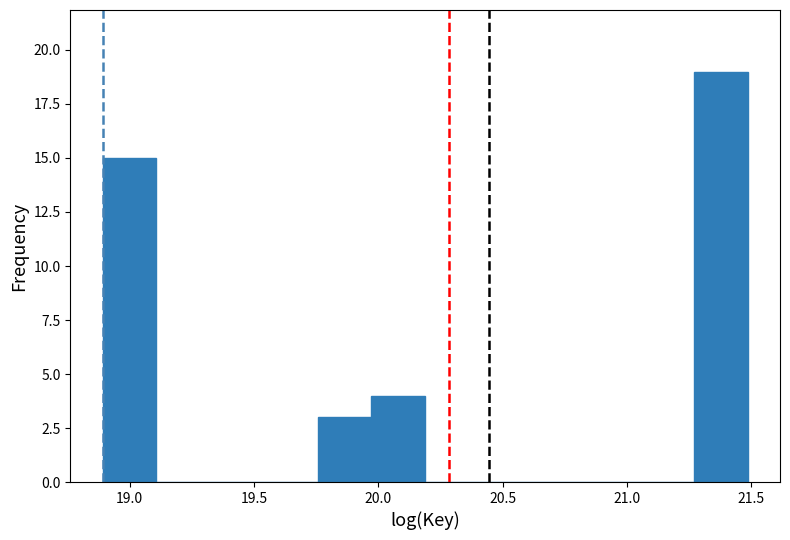

Reading left to right, list every bar in this chart as the range it spans on the x-axis followed by its height. Neither the bar edges nor the heights are printed on the chart, so give them approximately, as read against the axes.

18.90 to 19.10: 15
19.10 to 19.30: 0
19.30 to 19.55: 0
19.55 to 19.75: 0
19.75 to 19.95: 3
19.95 to 20.20: 4
20.20 to 20.40: 0
20.40 to 20.60: 0
20.60 to 20.85: 0
20.85 to 21.05: 0
21.05 to 21.25: 0
21.25 to 21.50: 19